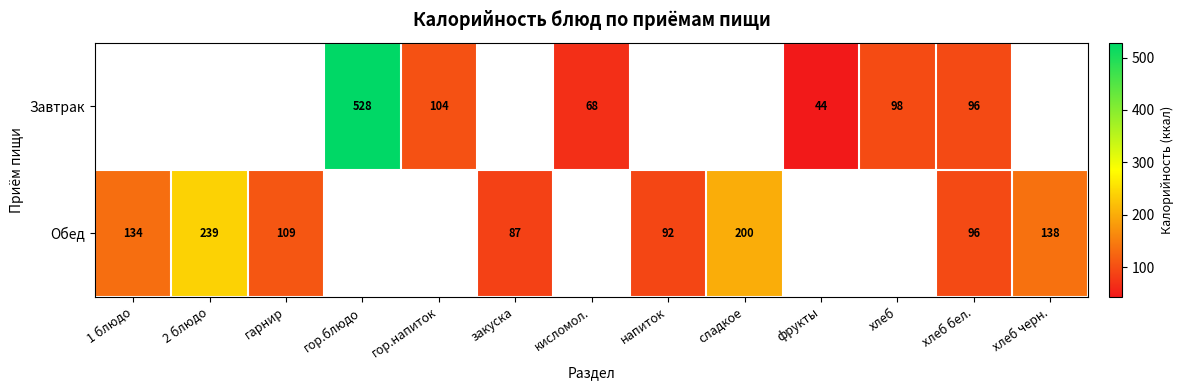

What is the difference between the maximum and minimum values in the Обед series?

152.0